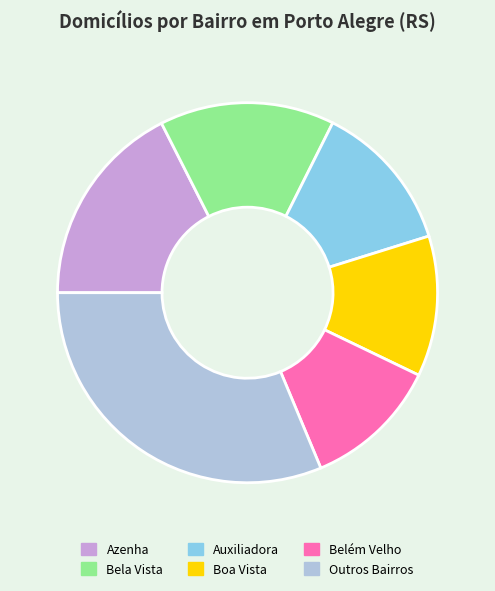

Which category has the biggest portion of the pie?

Outros Bairros